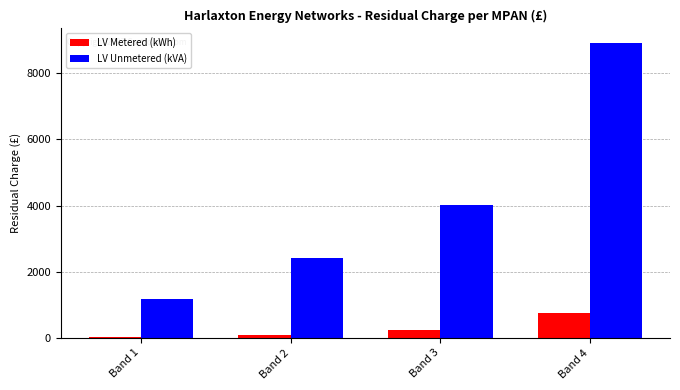

What is the sum of all LV Metered (kWh) values?

1089.2